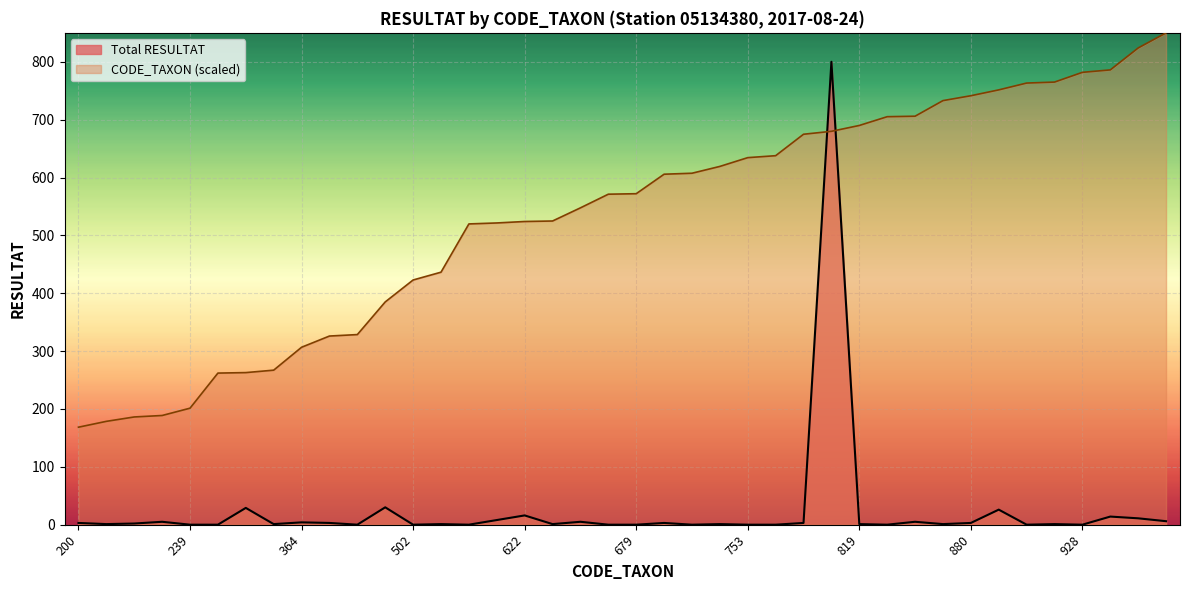

True or false: CODE_TAXON has a value of 521.5 at 619.

True